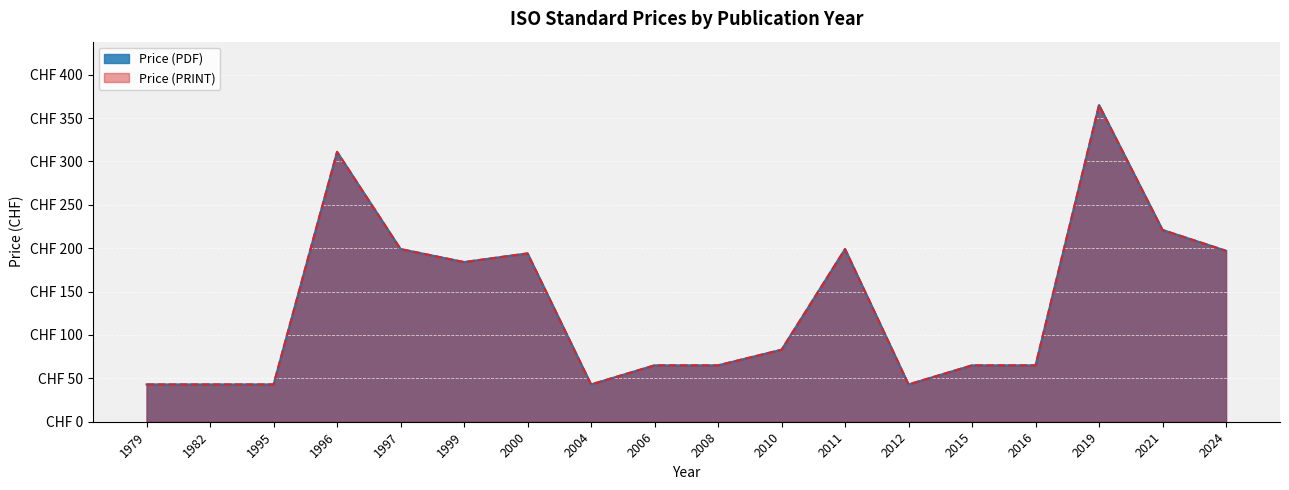

At which category is the sum across all series the highest?

2019